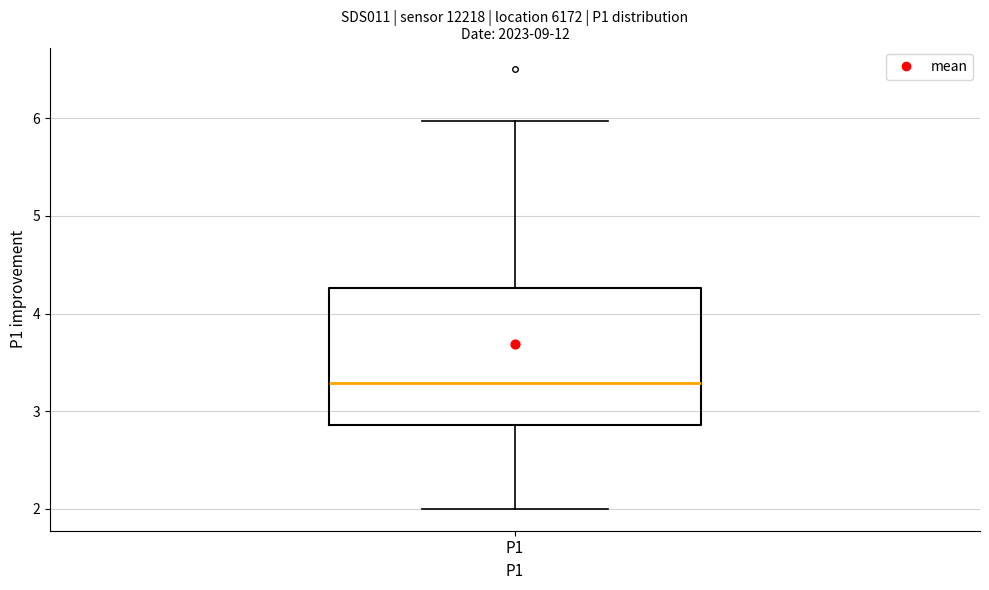

Where does the median line of the box for P1 sit on the y-axis? The values are not printed on the chart, so give them approximately, as read against the axis.

3.3